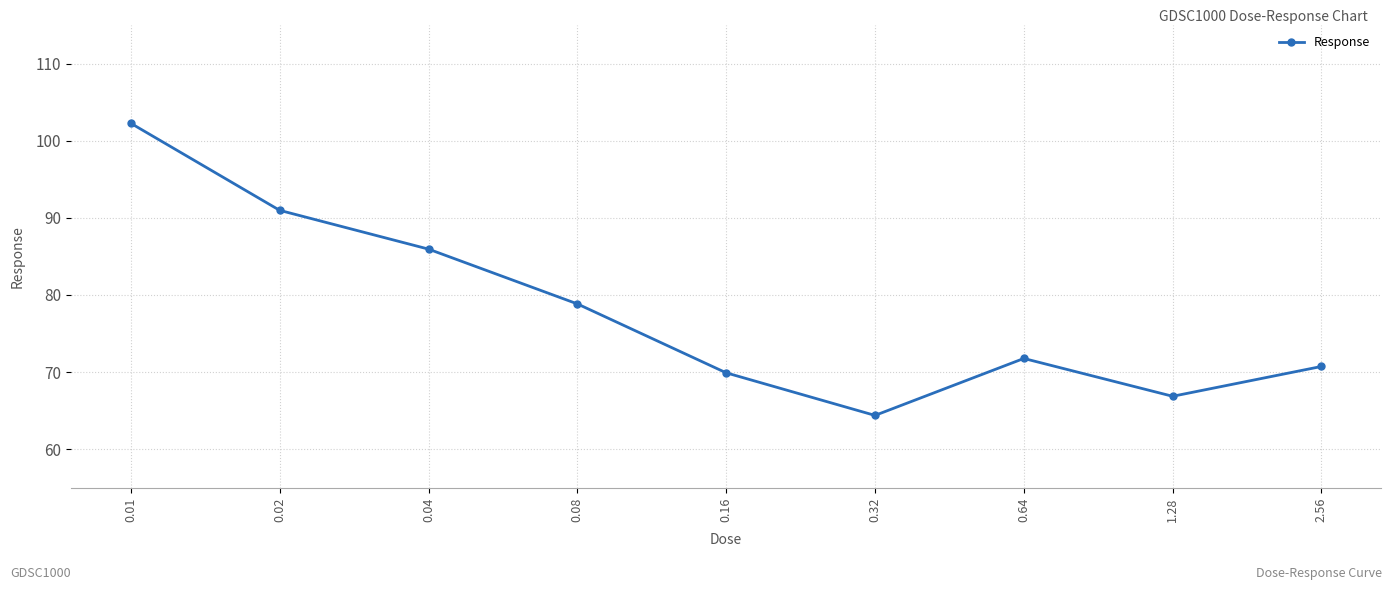

Between 0.01 and 0.16, which is larger?

0.01